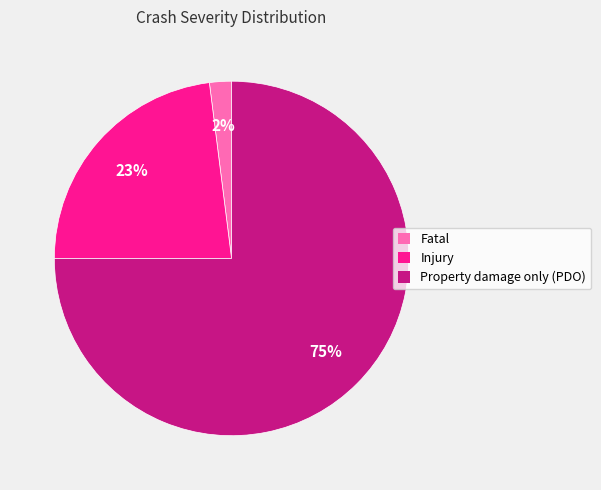

Do Injury and Fatal together represent more than half of the pie?

No